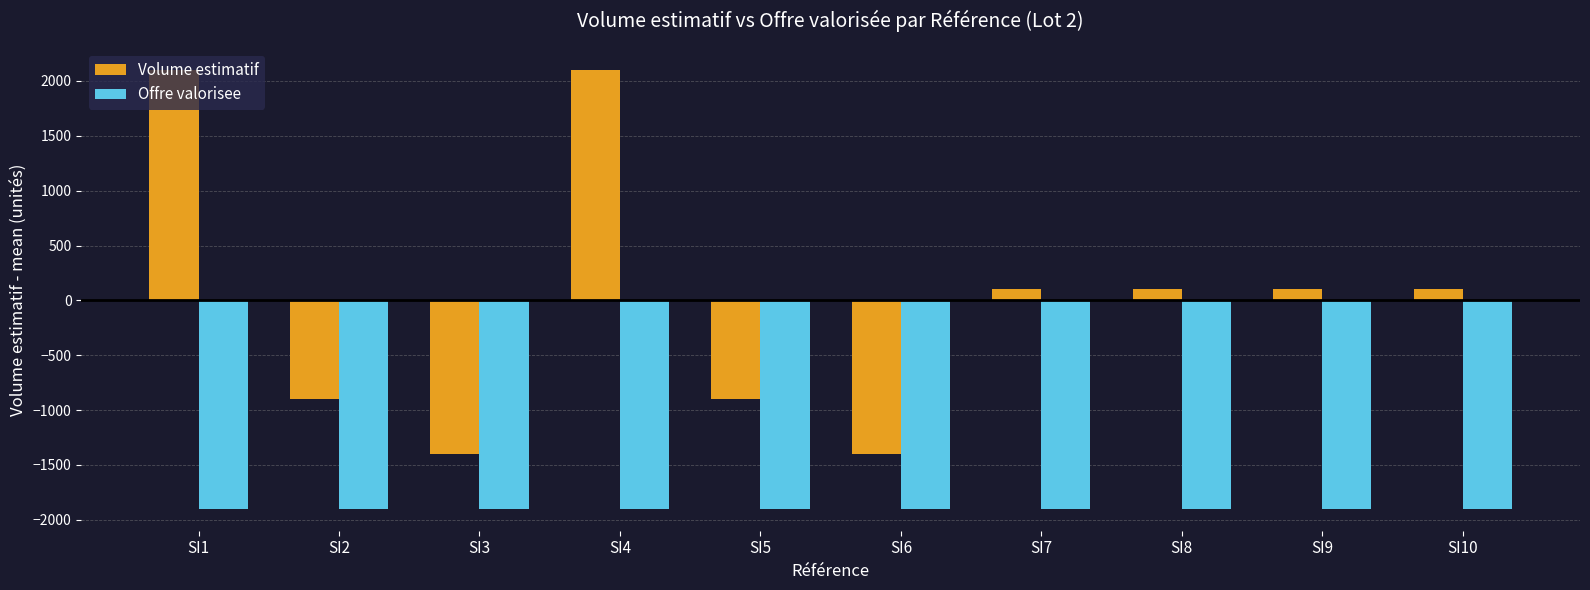

What are all the series names shown in the legend?

Volume estimatif, Offre valorisee